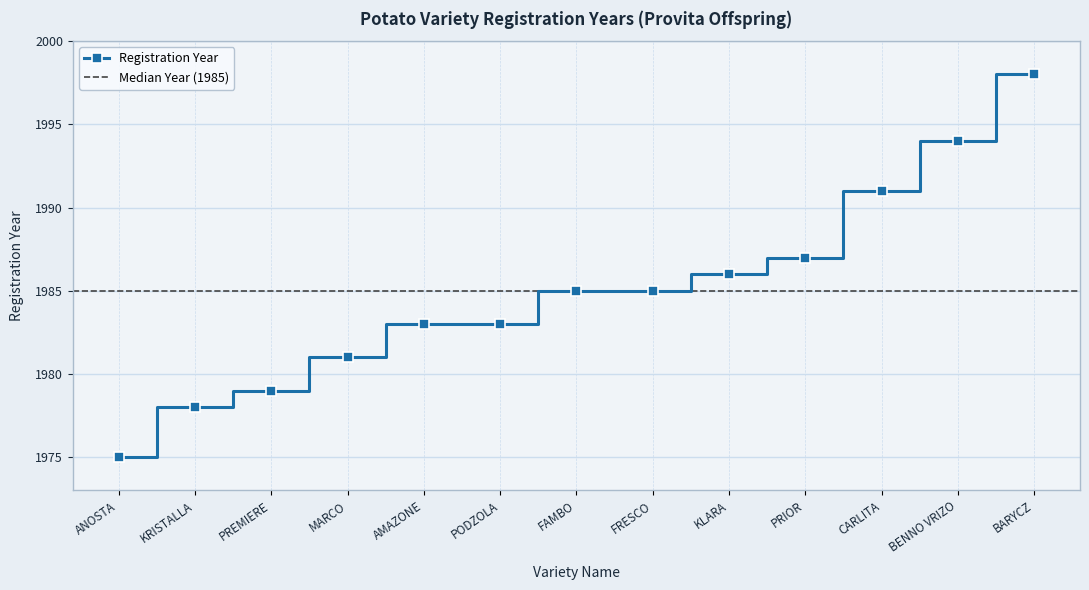

Reading left to right, extract all data points from this chart.

ANOSTA=1975	KRISTALLA=1978	PREMIERE=1979	MARCO=1981	AMAZONE=1983	PODZOLA=1983	FAMBO=1985	FRESCO=1985	KLARA=1986	PRIOR=1987	CARLITA=1991	BENNO VRIZO=1994	BARYCZ=1998